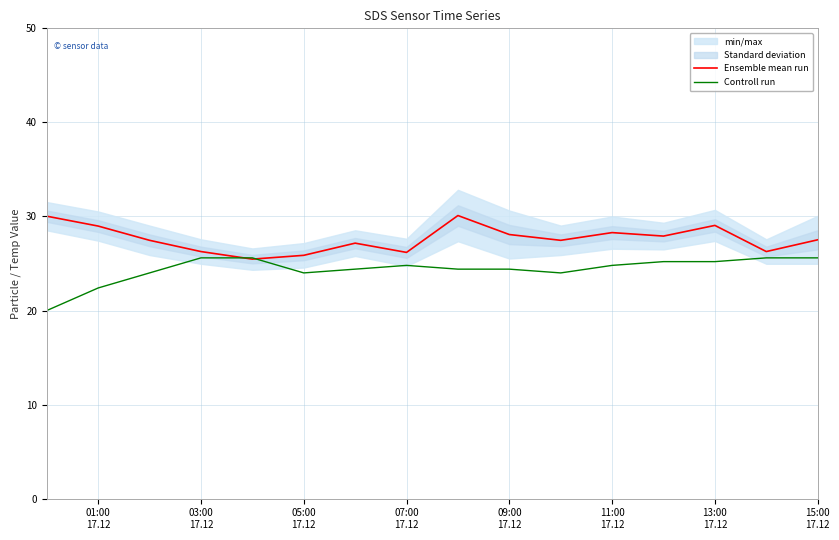

Which series ends up on top after the final intersection of Ensemble mean run and Controll run?

Ensemble mean run